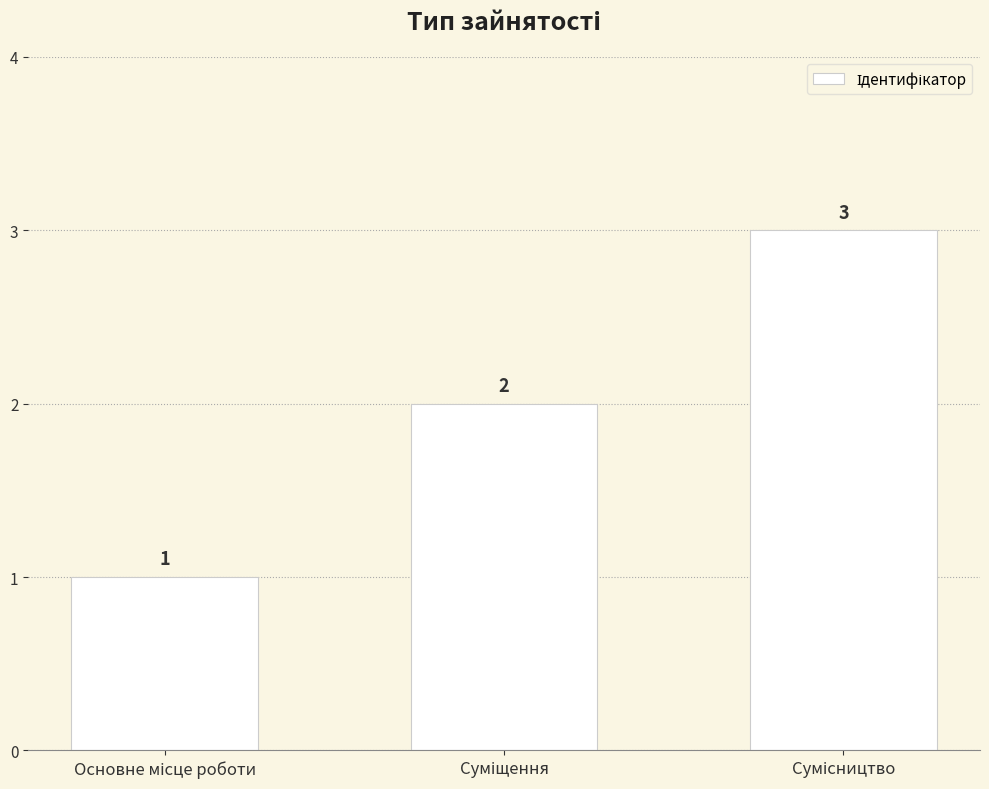

What is the sum of all values?

6